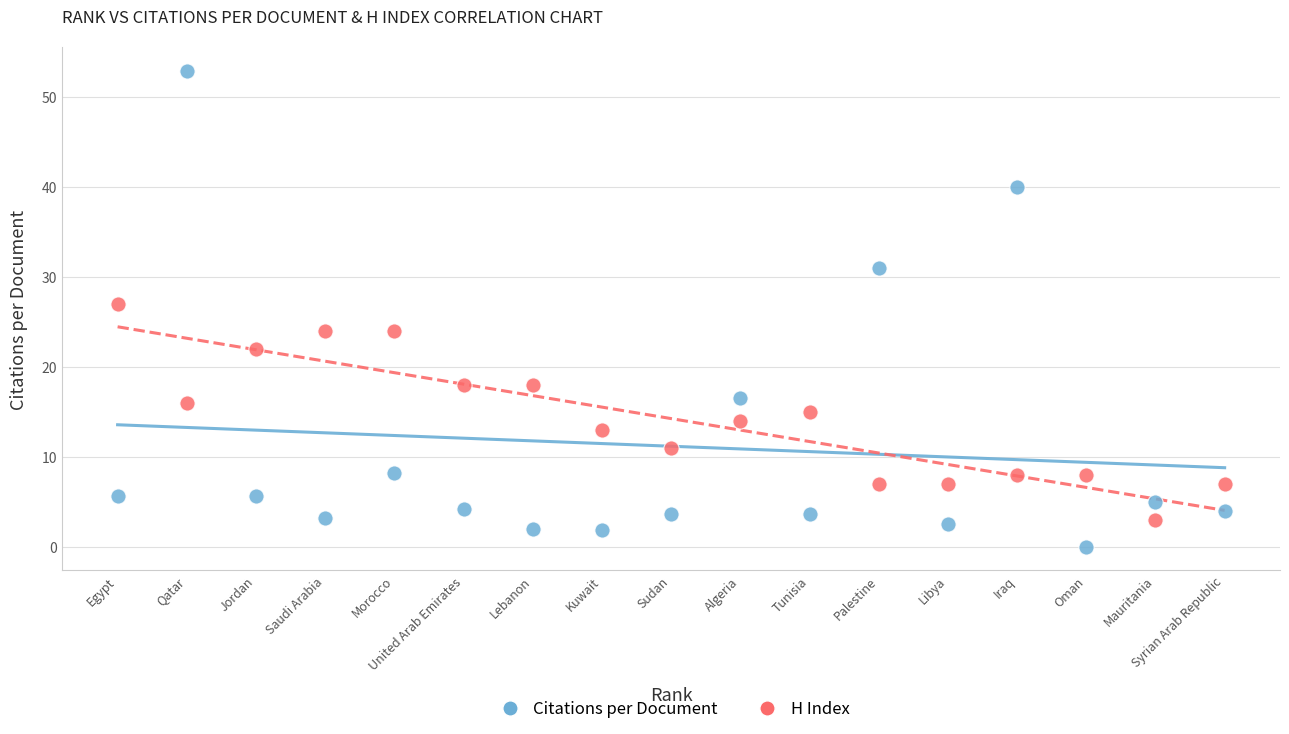

In the Citations per Document series, what Y value is closest to 26?

31.0